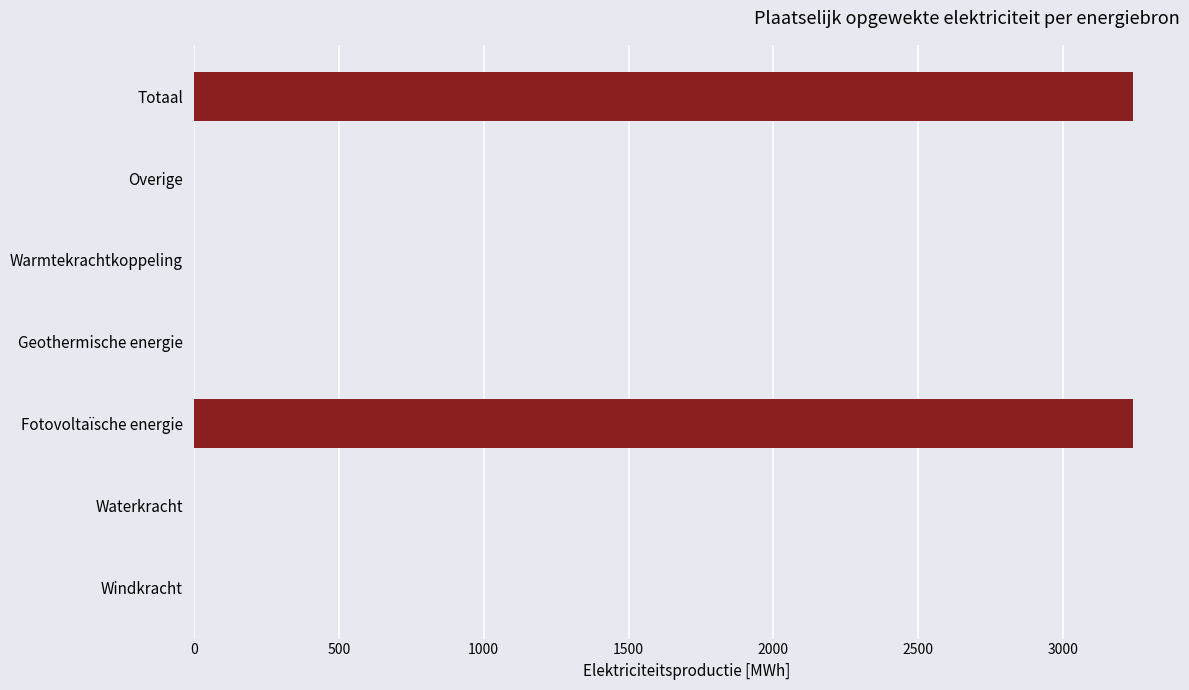

Are the bars horizontal?

Yes